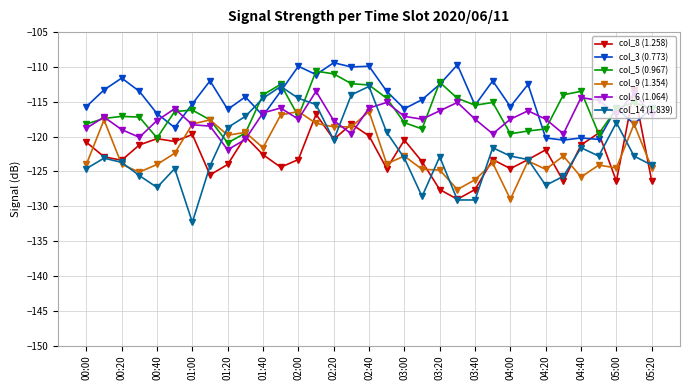

What is the value of the col_9 (1.354) point at the 31st from the left?

-124.5